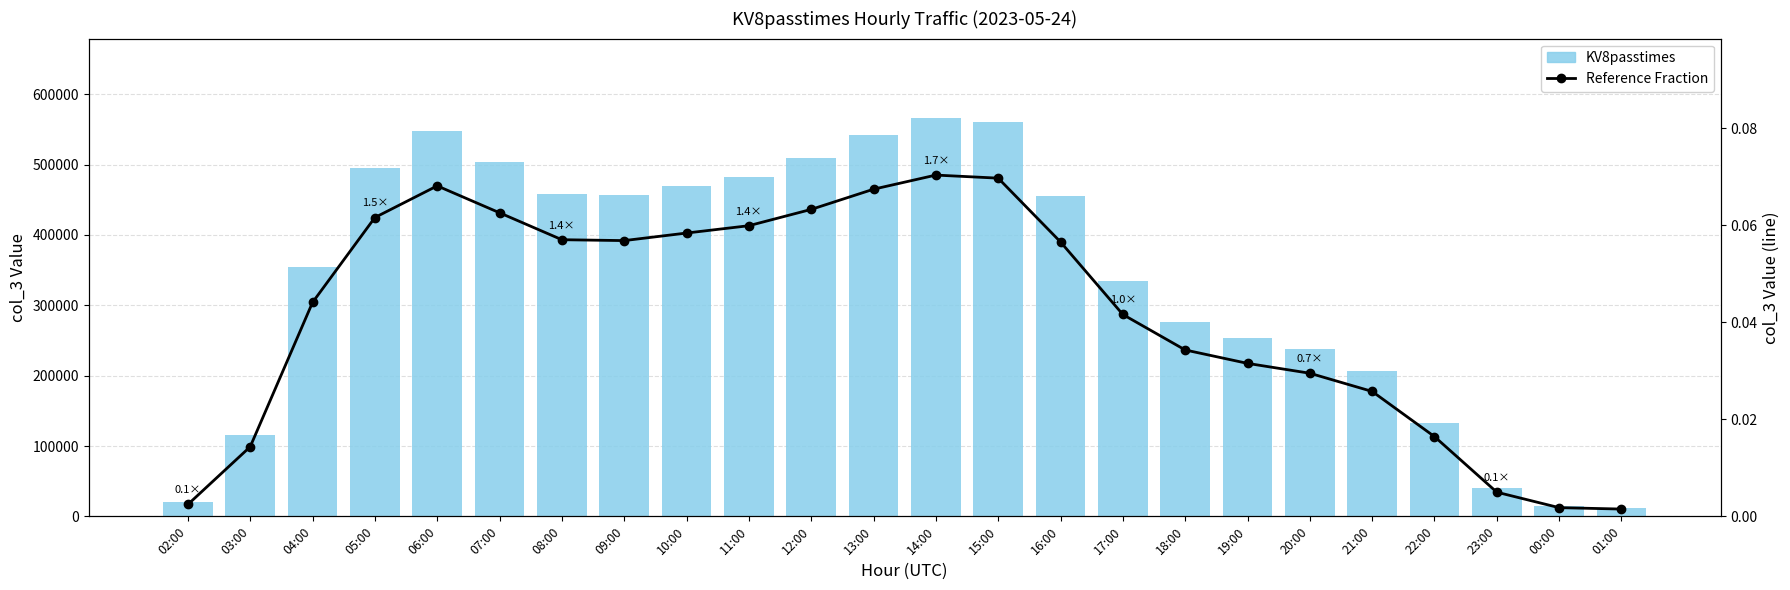

Which series has the largest range (max minus min)?

KV8passtimes